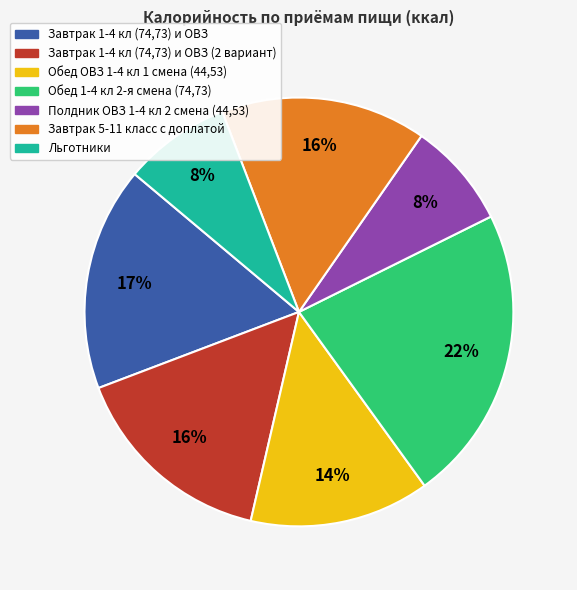

To the nearest percent, what is the difference between the Льготники and Завтрак 1-4 кл (74,73) и ОВЗ (2 вариант) slice percentages?

8%